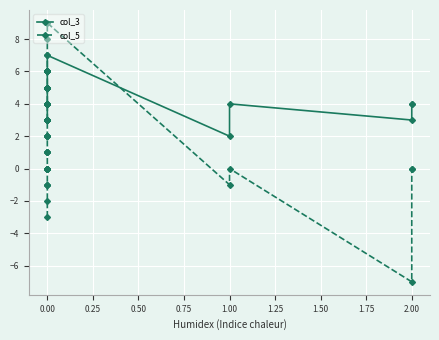

What is the value of the col_5 point at the 33rd from the left?

9